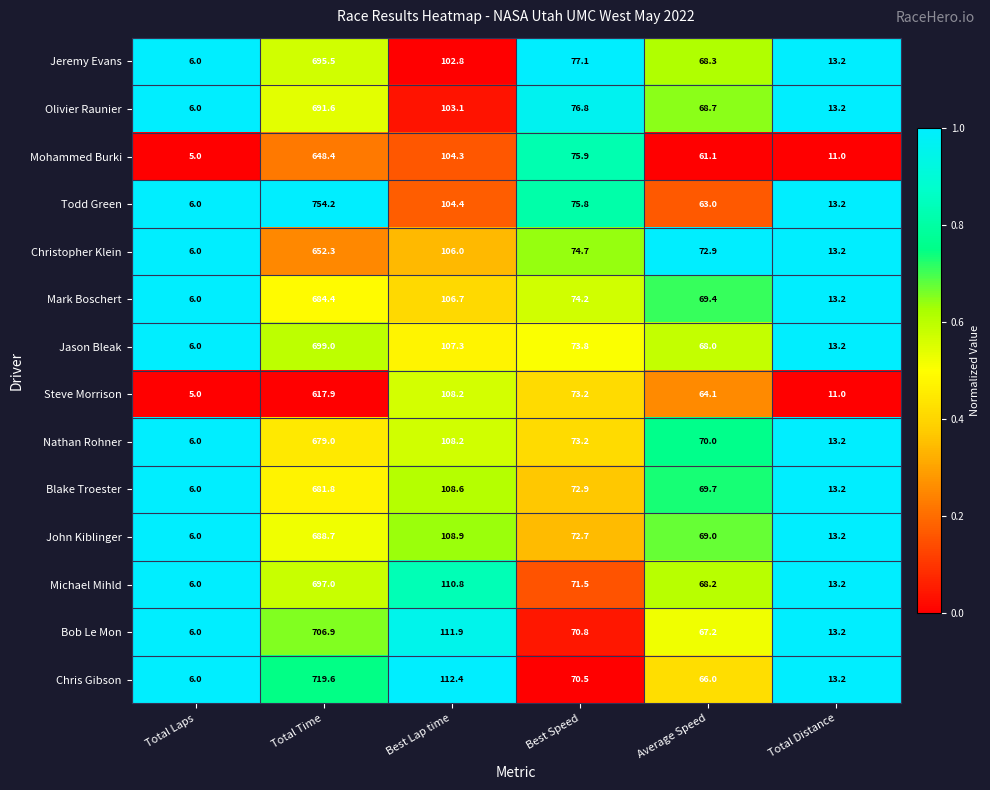

What is the difference between the second highest and second lowest values in the Bob Le Mon series?

98.7